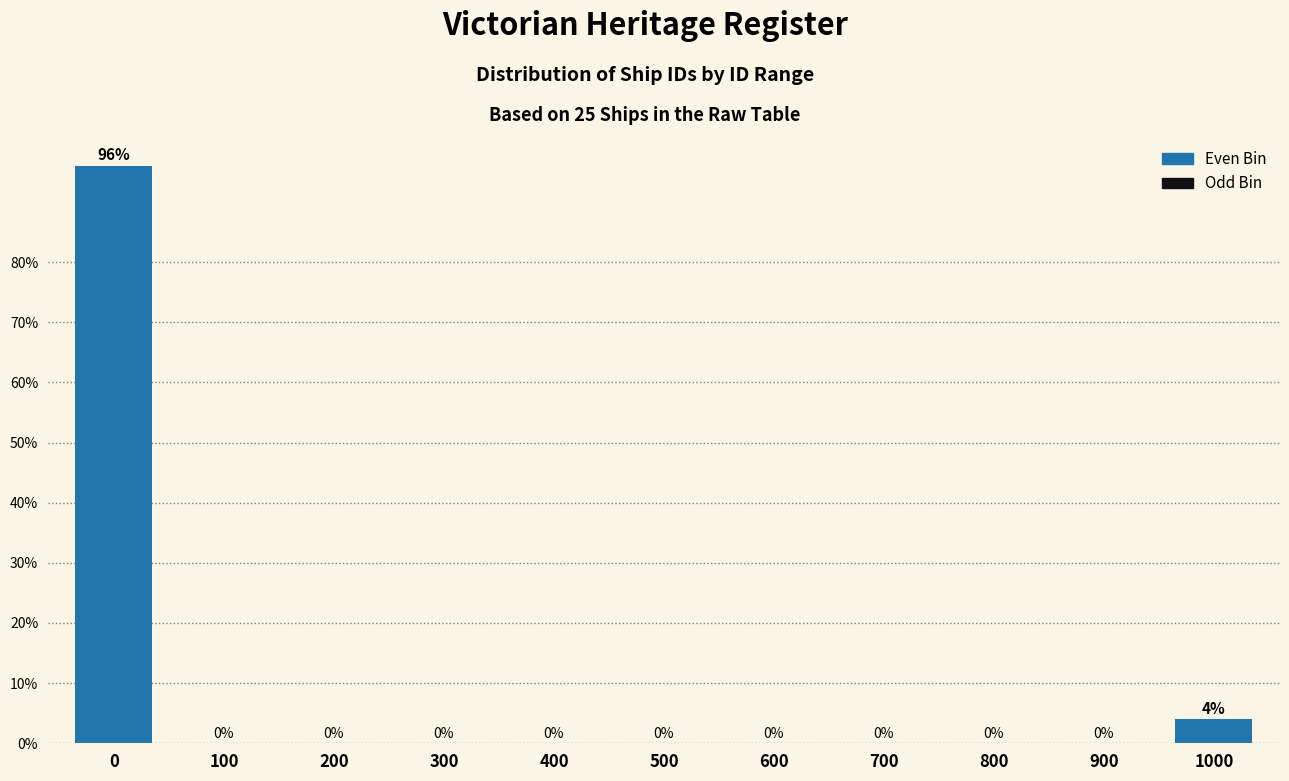

Reading right to left, extract all data points from this chart.

1000=4	900=0	800=0	700=0	600=0	500=0	400=0	300=0	200=0	100=0	0=96